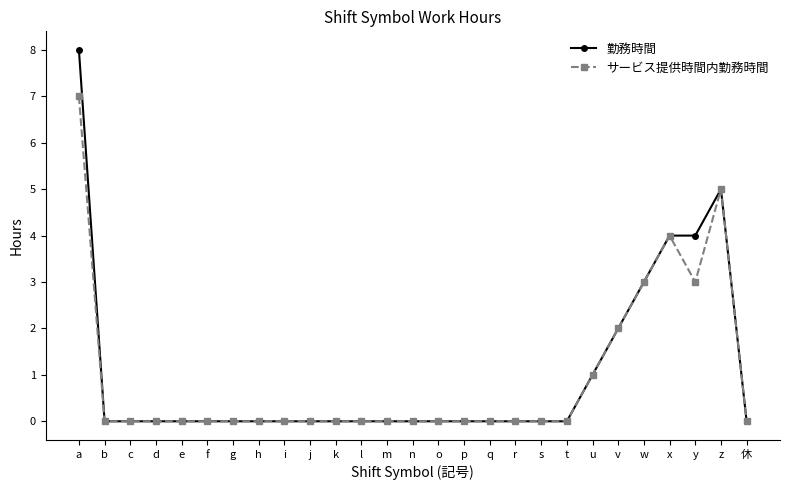

The value of 勤務時間 at v is 2. True or false?

True